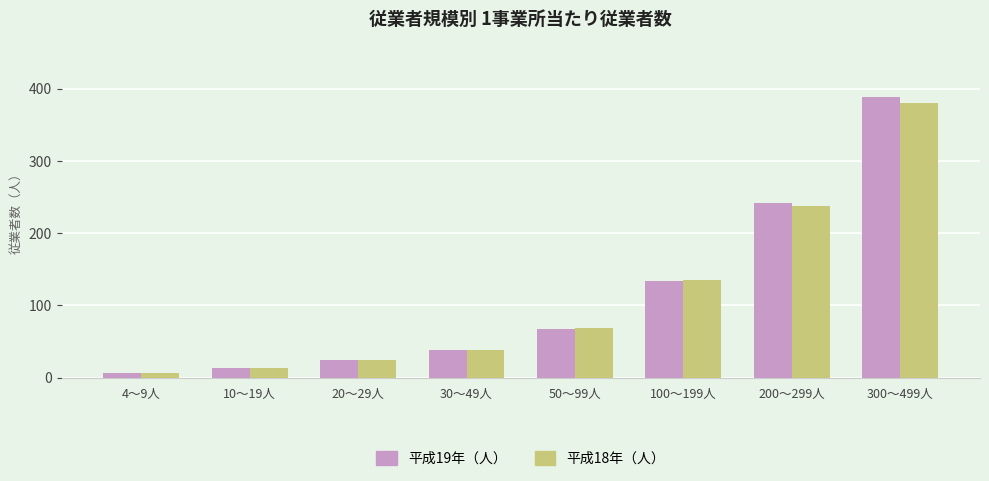

List the series in order of their peak value, lowest first.

平成18年（人）, 平成19年（人）